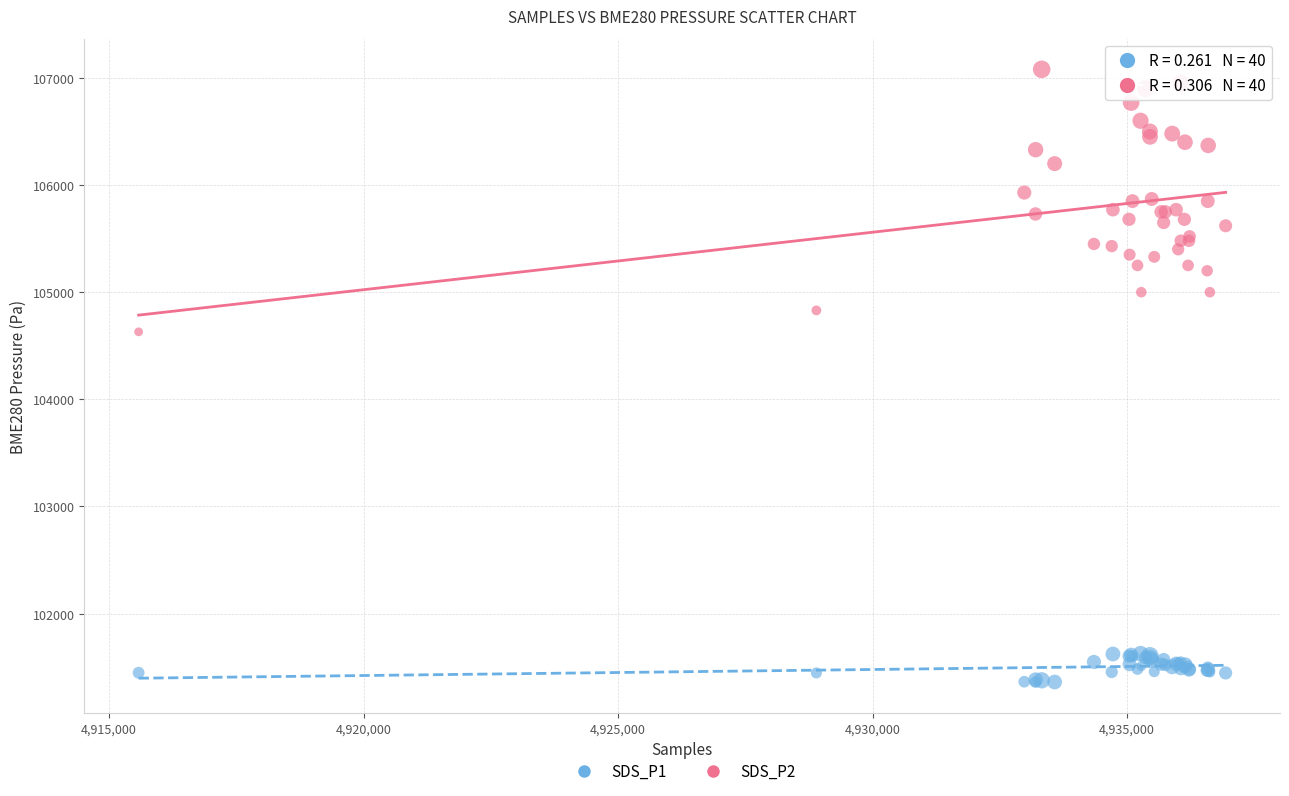

What are all the series names shown in the legend?

SDS_P1, SDS_P2